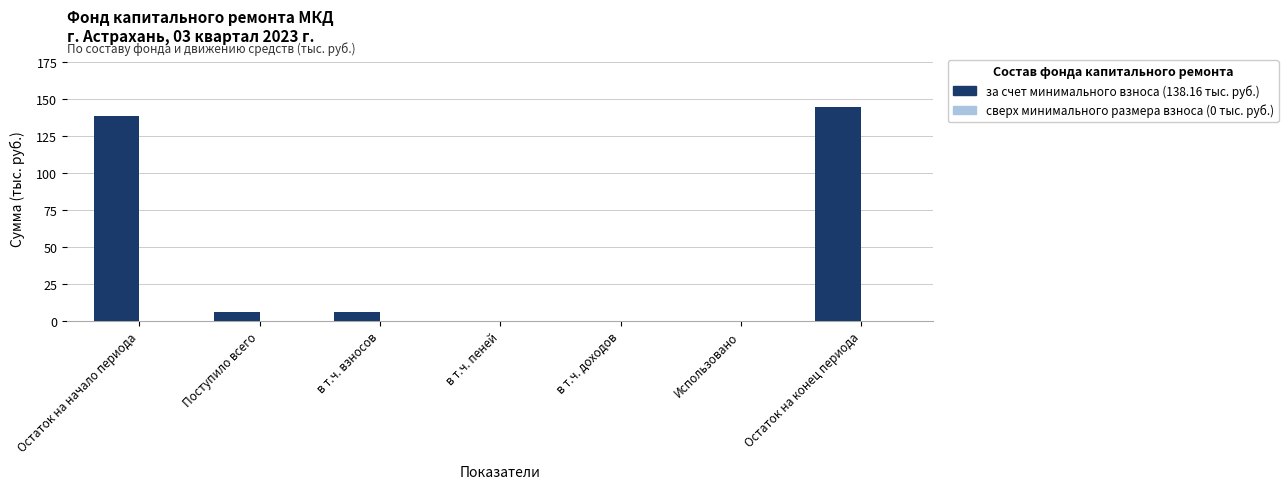

The chart shows a value of 0.0 at в т.ч. доходов. True or false?

True